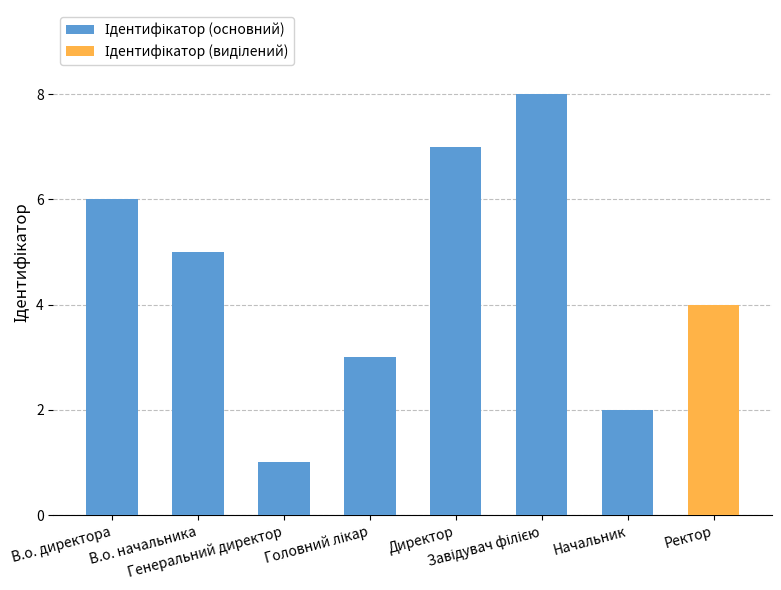

What is the smallest value displayed?

1